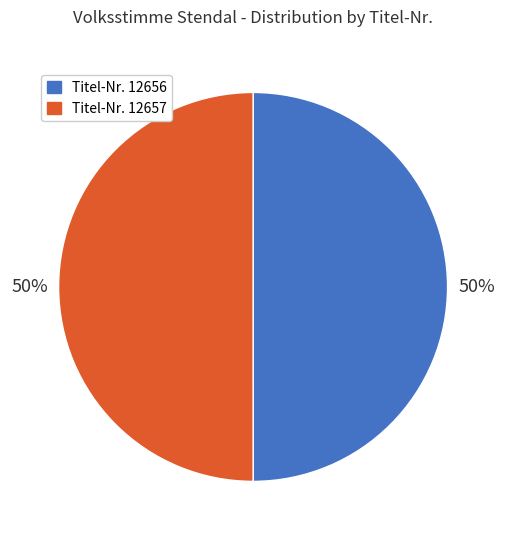

Do Titel-Nr. 12657 and Titel-Nr. 12656 together represent more than half of the pie?

Yes